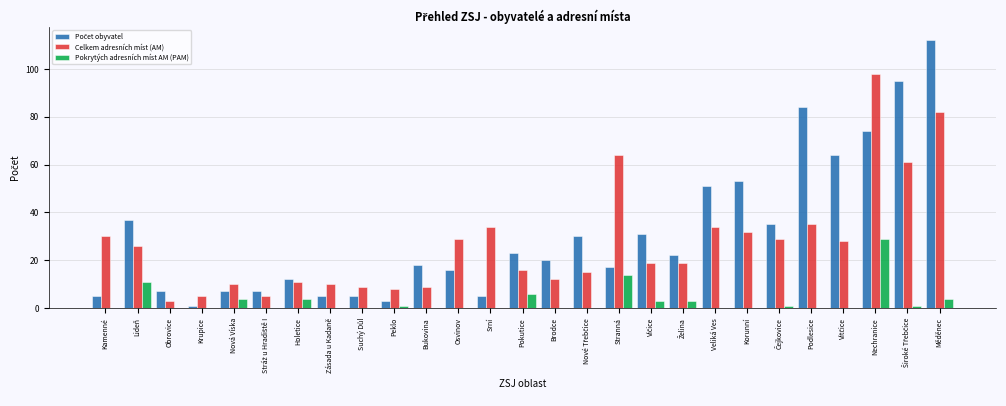

Is it true that Celkem adresních míst (AM) equals 42 at Stranná?

False